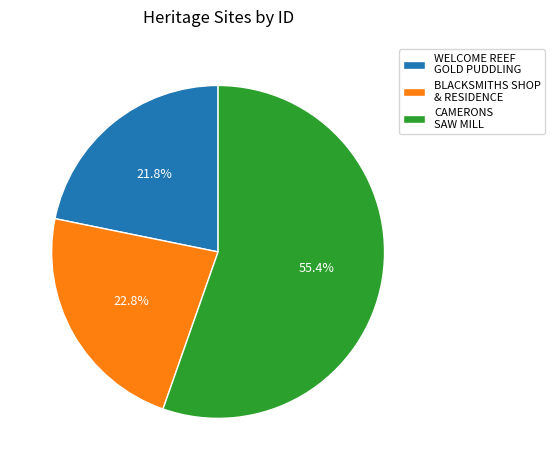

Rank the categories by value from lowest to highest.

WELCOME REEF GOLD PUDDLING, BLACKSMITHS SHOP & RESIDENCE, CAMERONS SAW MILL